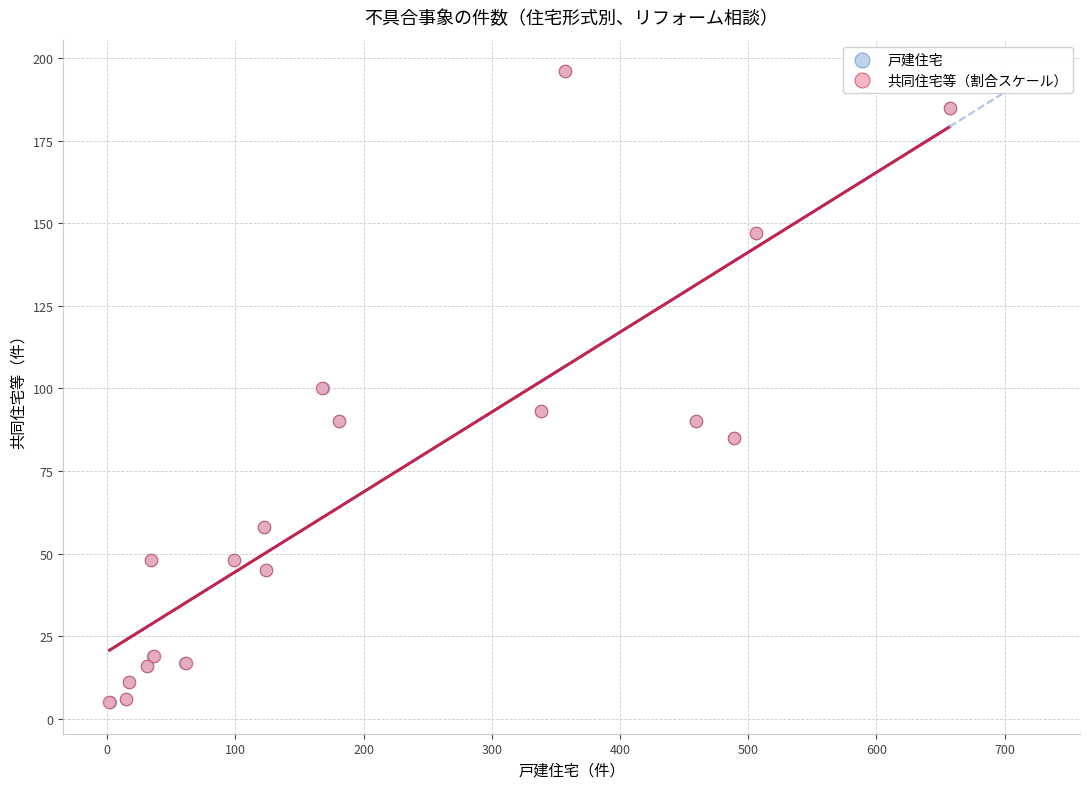

Which series has the largest Y range (max minus min)?

戸建住宅